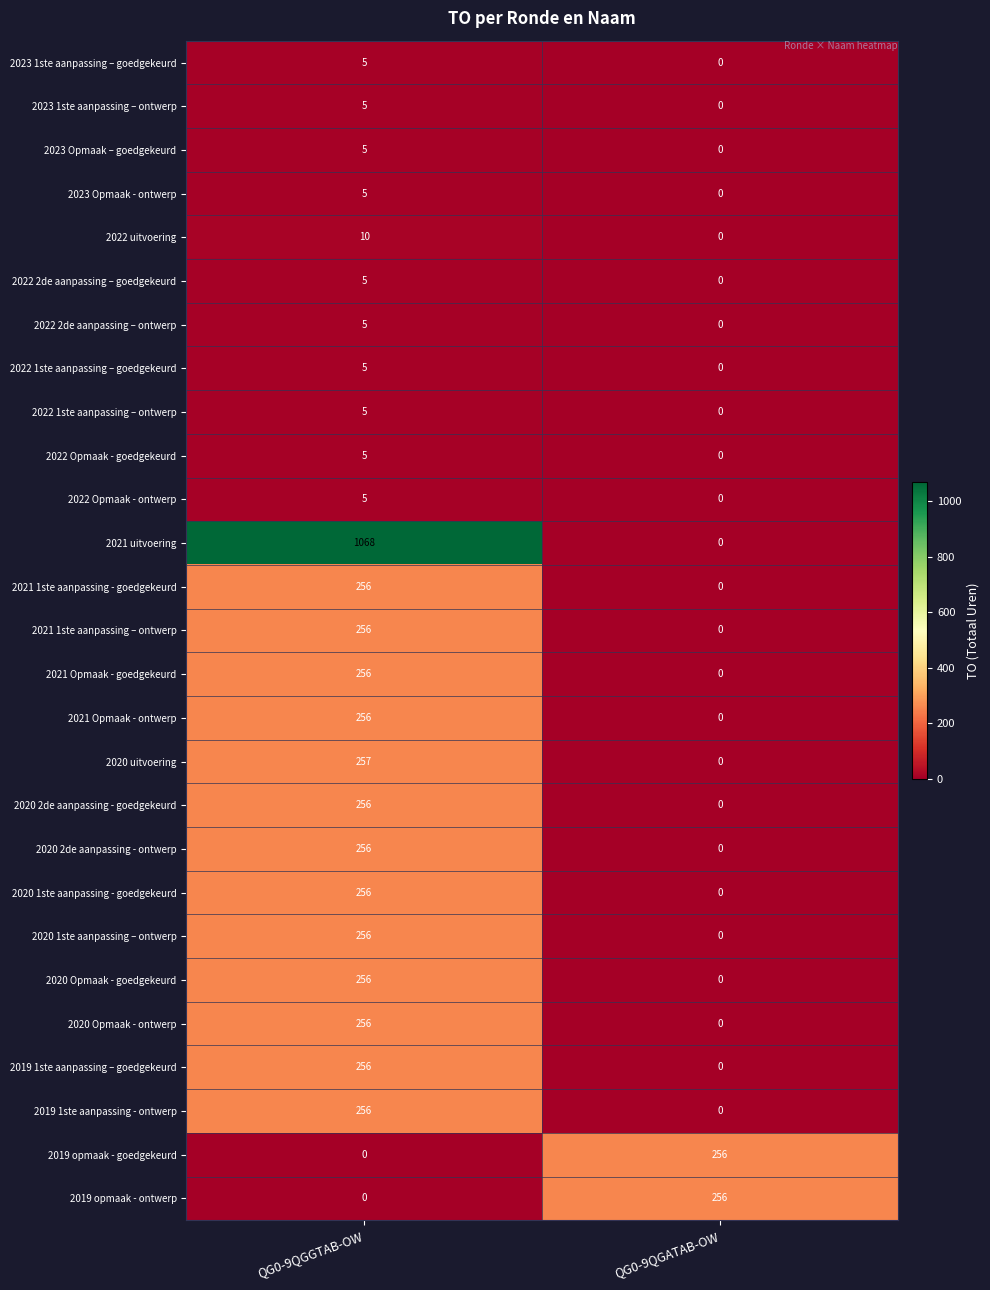

At which category is the sum across all series the highest?

QG0-9QGGTAB-OW